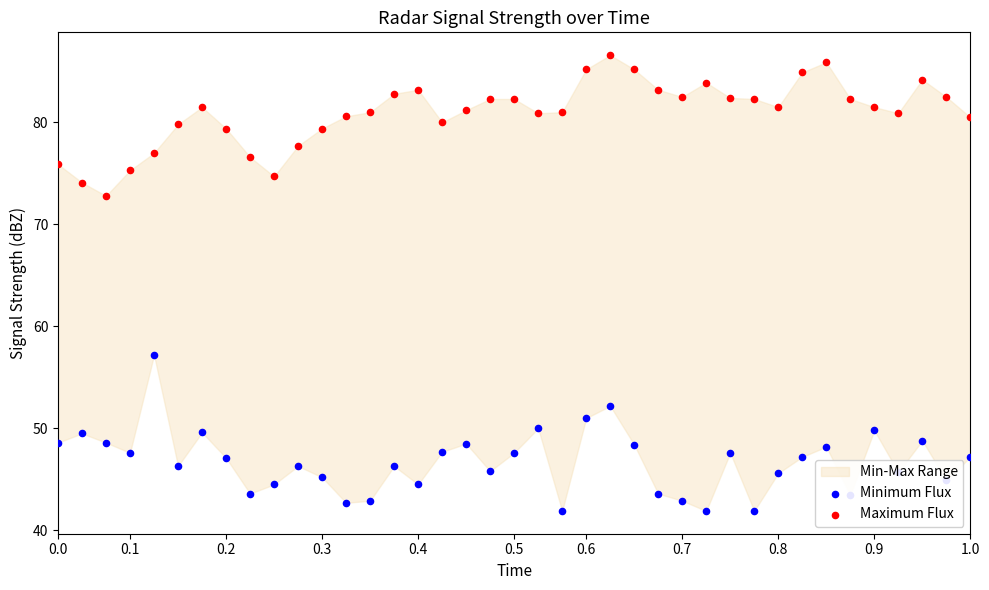

What are all the series names shown in the legend?

Minimum Flux, Maximum Flux